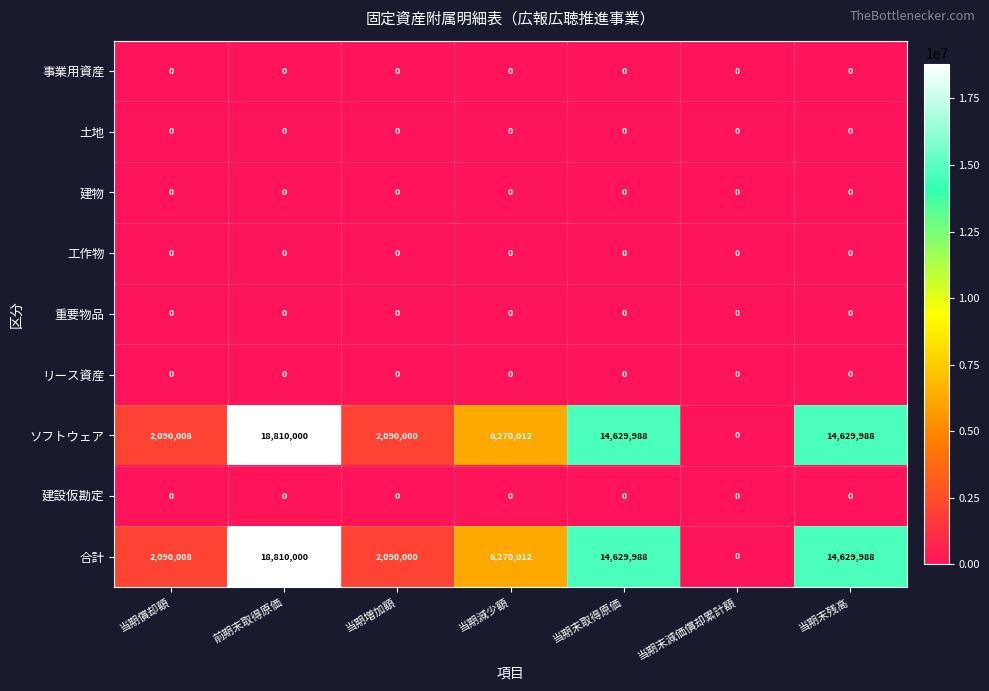

What is the difference between the second highest and minimum values in the 合計 series?

14629988